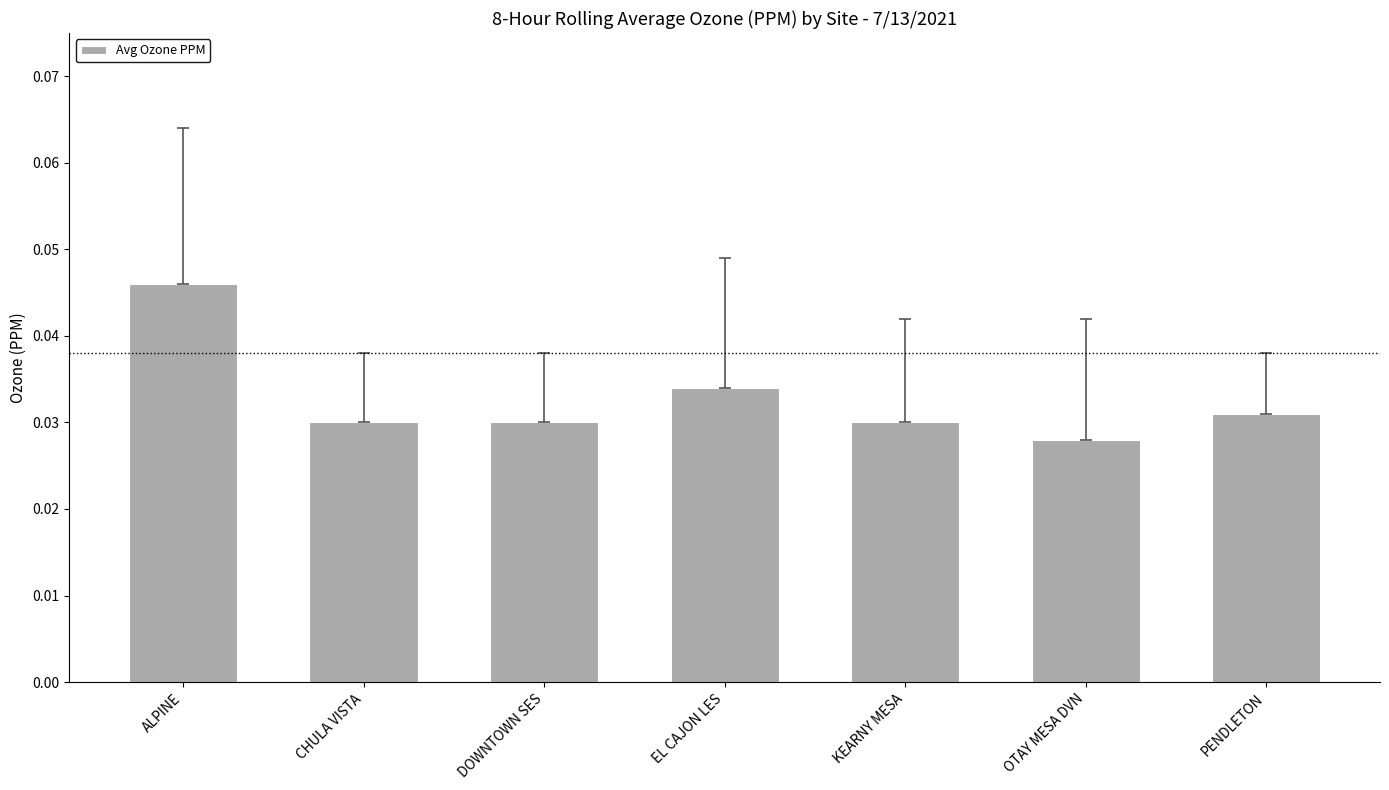

What position from the right is ALPINE?

7